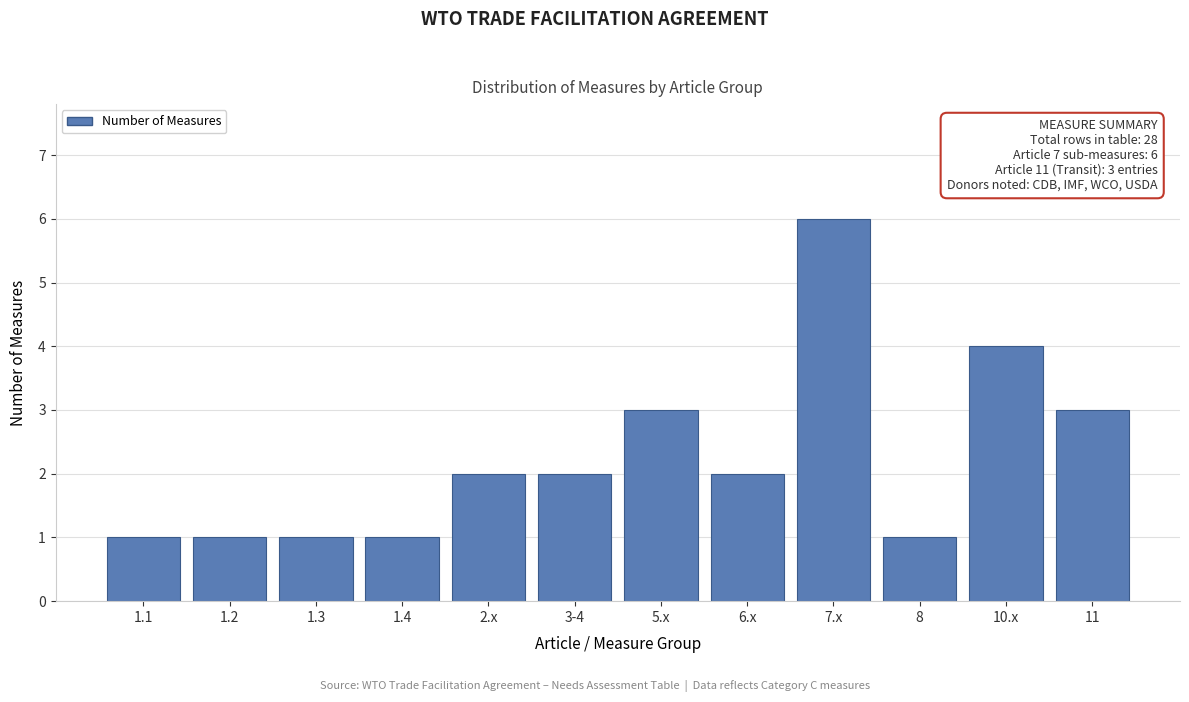

Reading right to left, transcribe all the data shown in this chart.

3	4	1	6	2	3	2	2	1	1	1	1